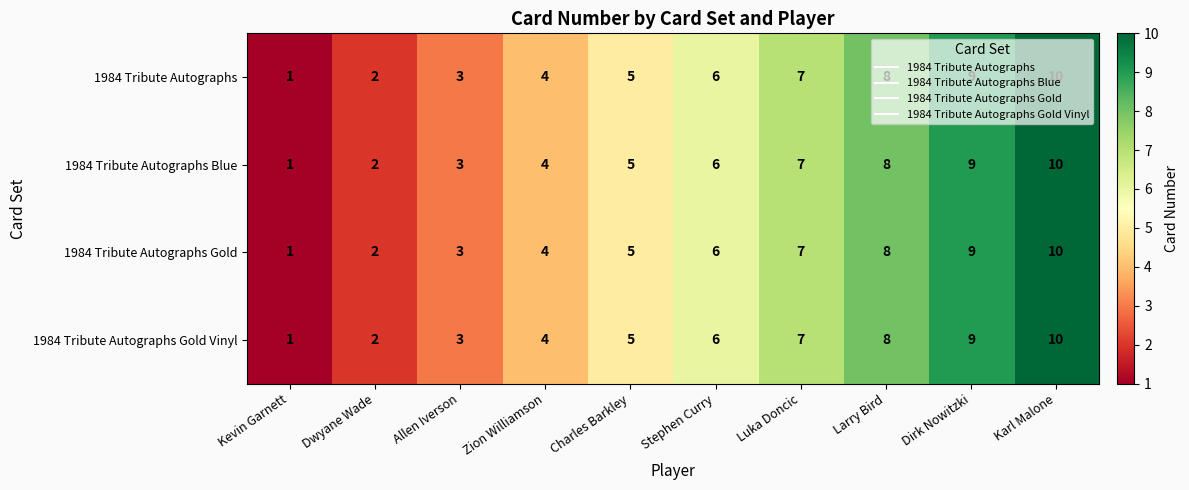

What is the difference between the maximum and minimum values in the 1984 Tribute Autographs series?

9